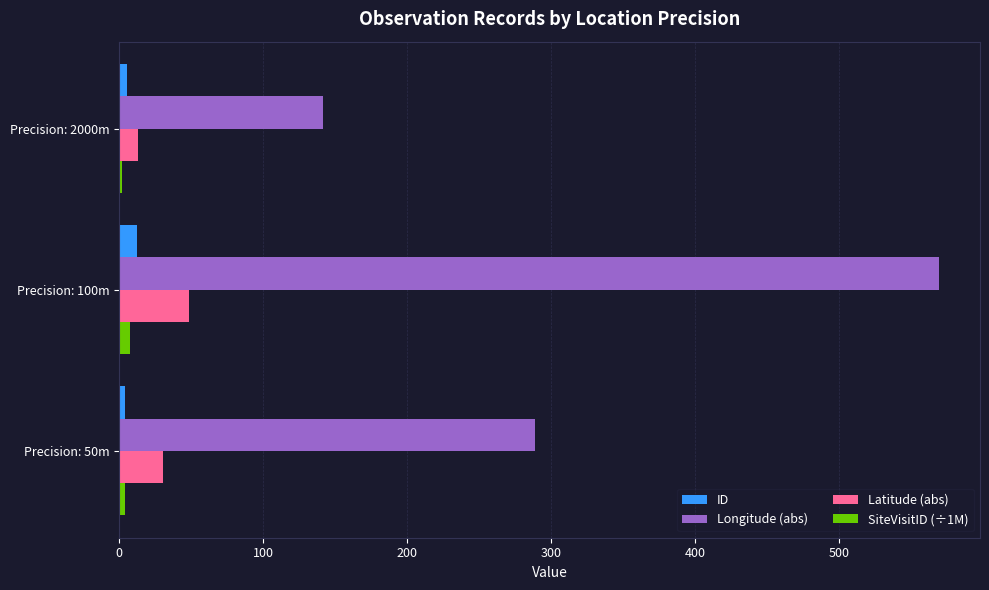

How many values in the SiteVisitID (÷1M) series exceed 4?

2